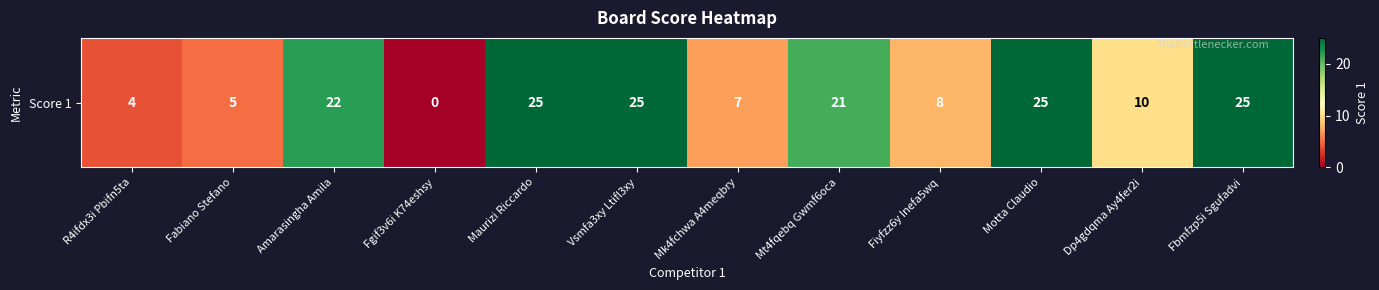

Which category has the highest value across all series?

Maurizi Riccardo